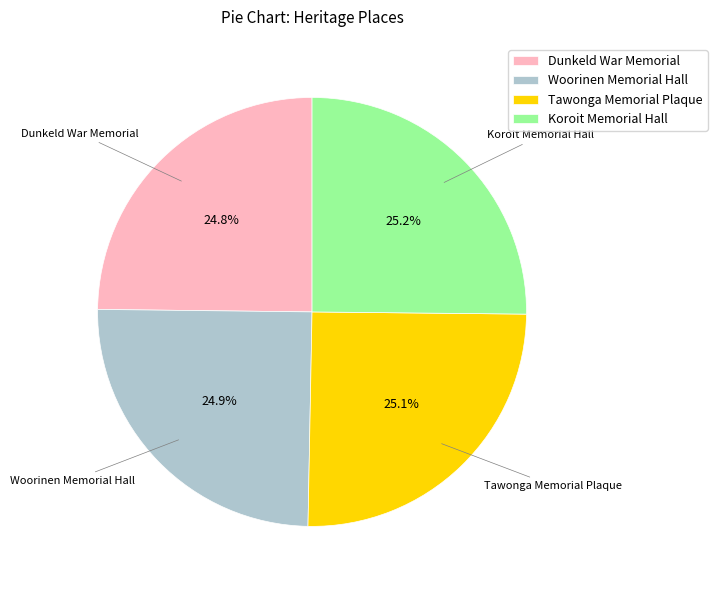

Is there a majority slice in this chart?

No